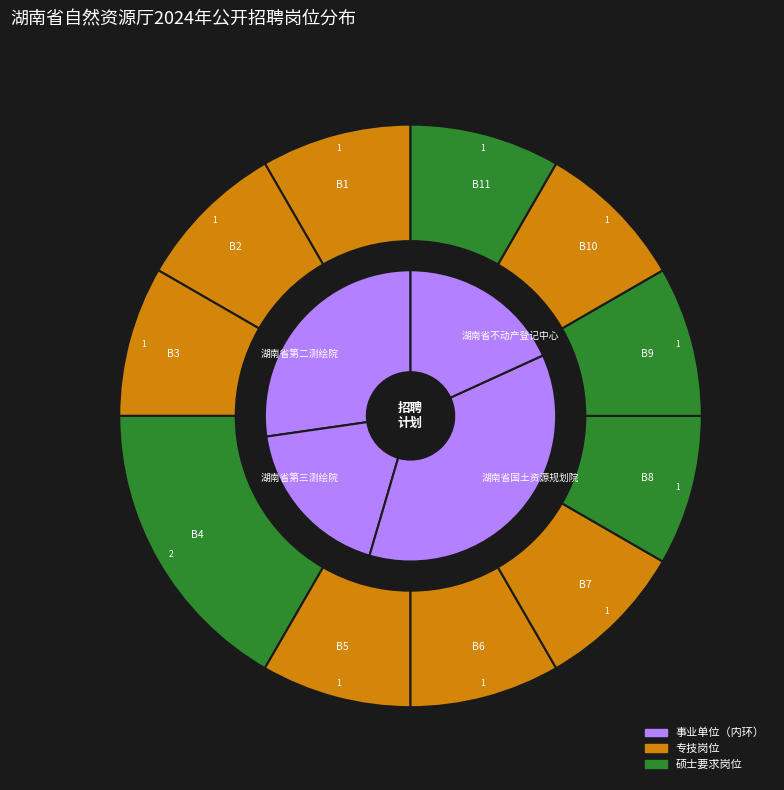

Do B11 and B4 together represent more than half of the pie?

No